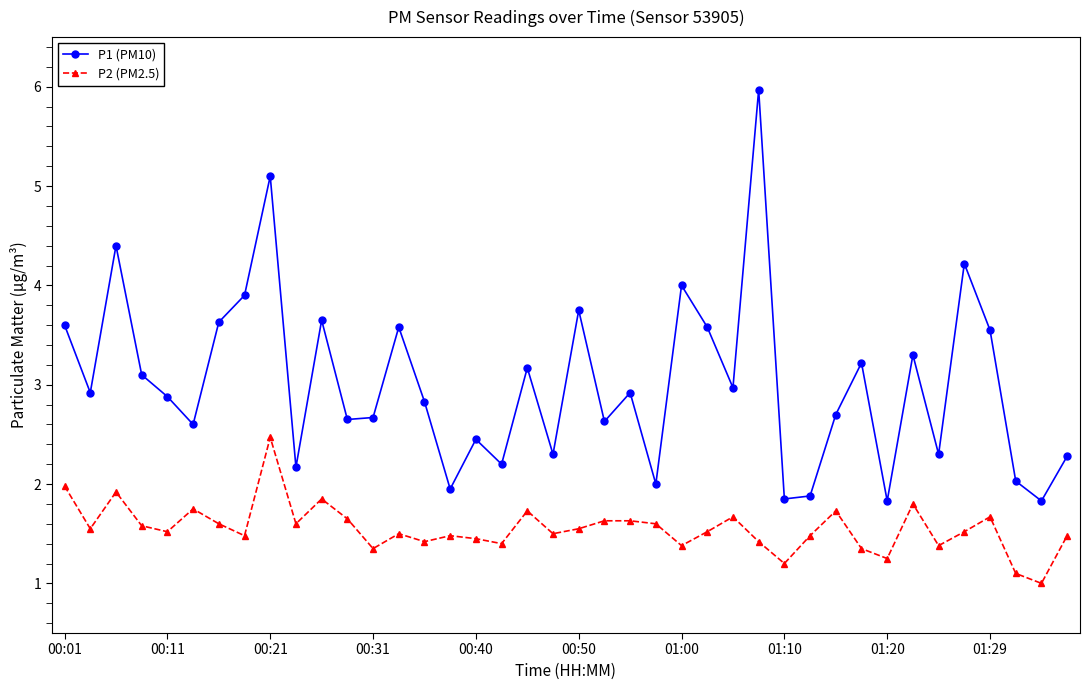

Which series has the largest range (max minus min)?

P1 (PM10)